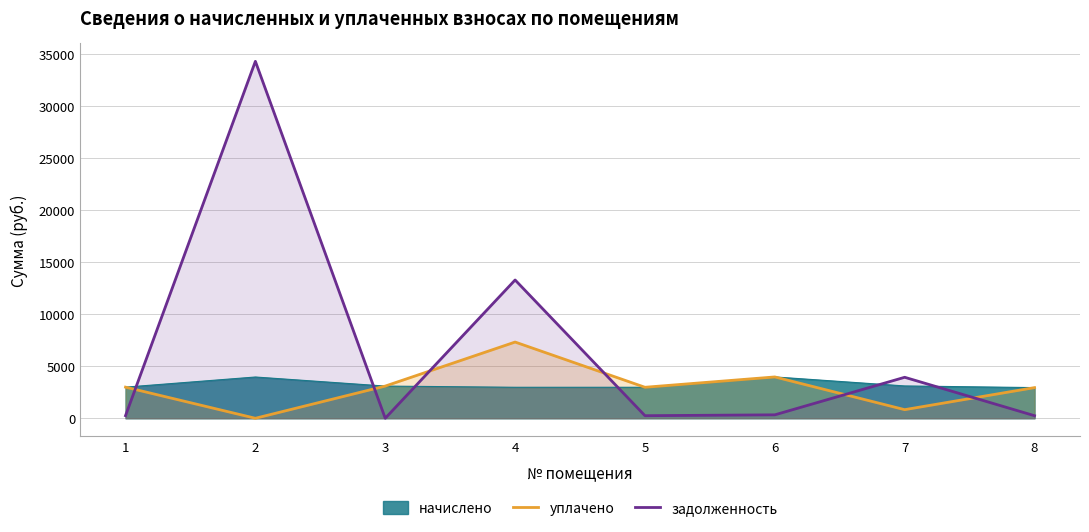

Which series has the widest spread of values?

задолженность